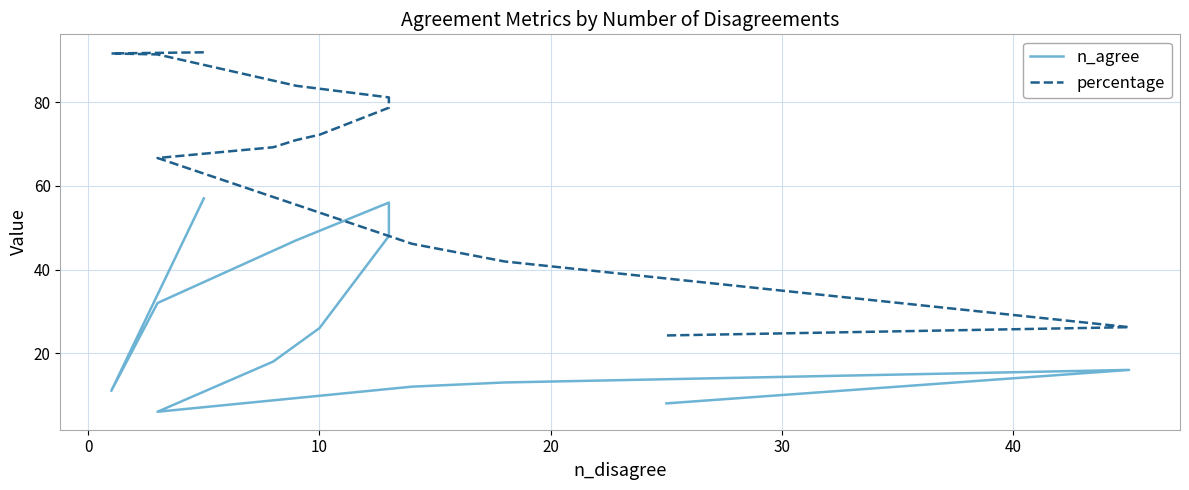

How many lines are shown in the chart?

2